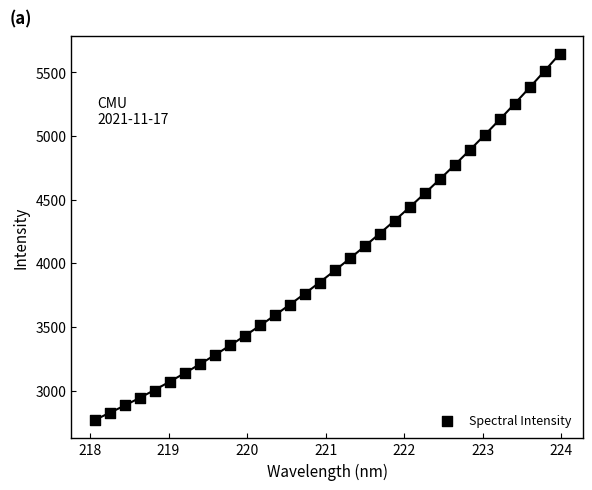

What is the range of X values (max minus min)?

5.9